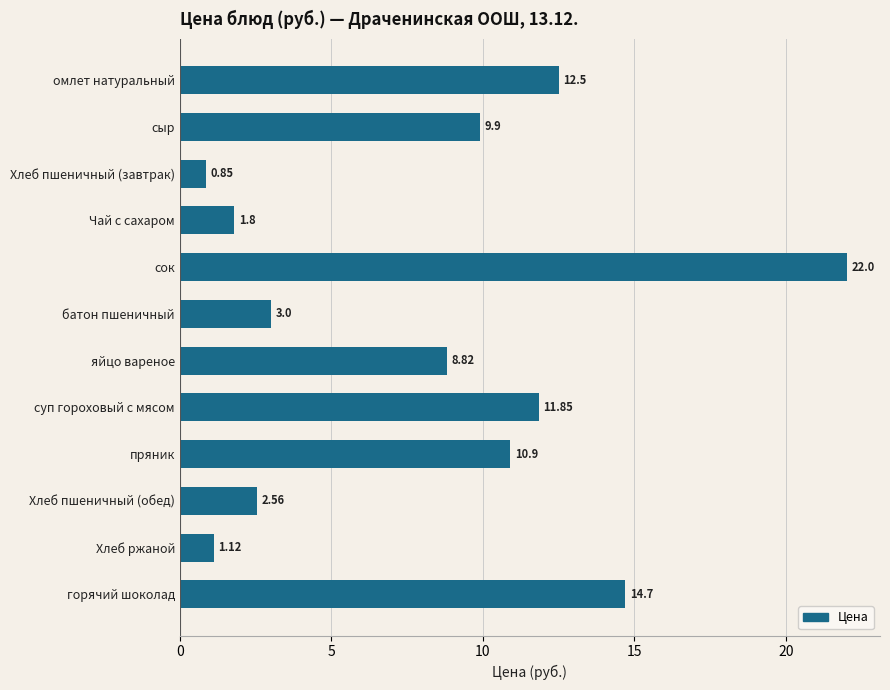

List the labels in order of value, smallest first.

Хлеб пшеничный (завтрак), Хлеб ржаной, Чай с сахаром, Хлеб пшеничный (обед), батон пшеничный, яйцо вареное, сыр, пряник, суп гороховый с мясом, омлет натуральный, горячий шоколад, сок